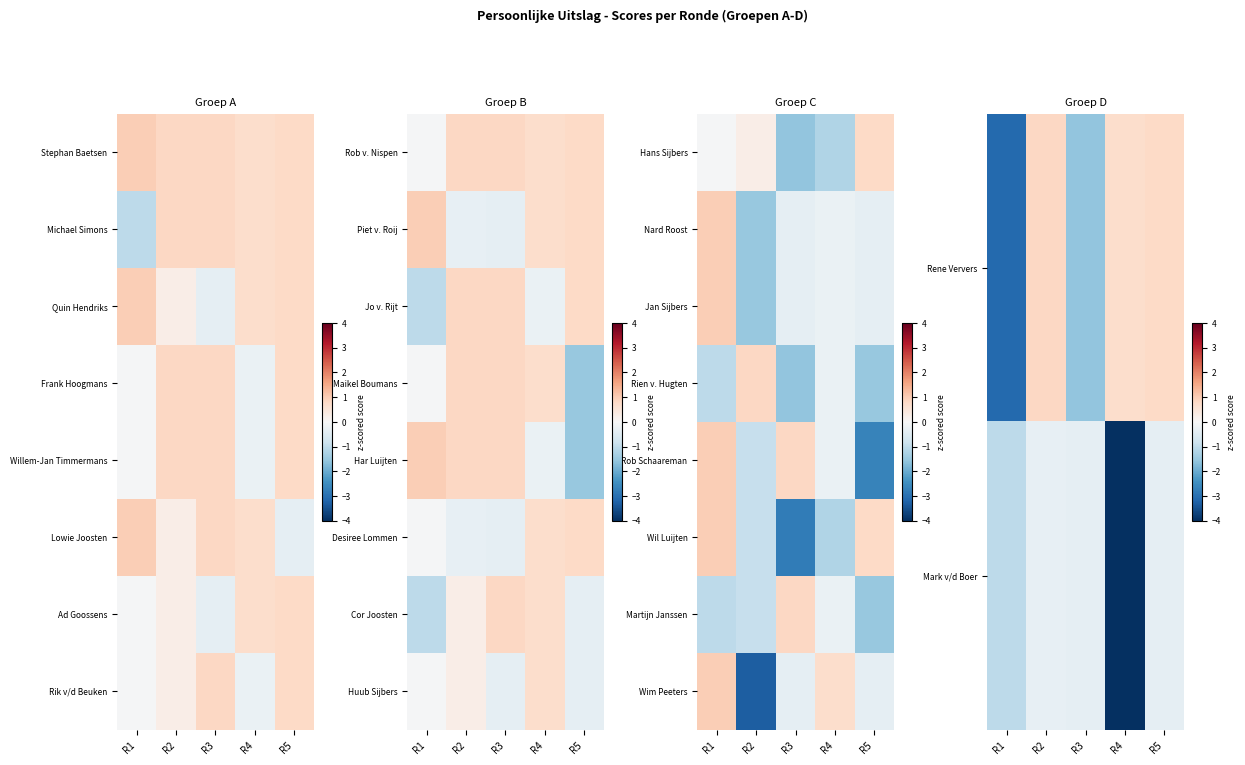

At which label does Wim Peeters reach its minimum?

R2